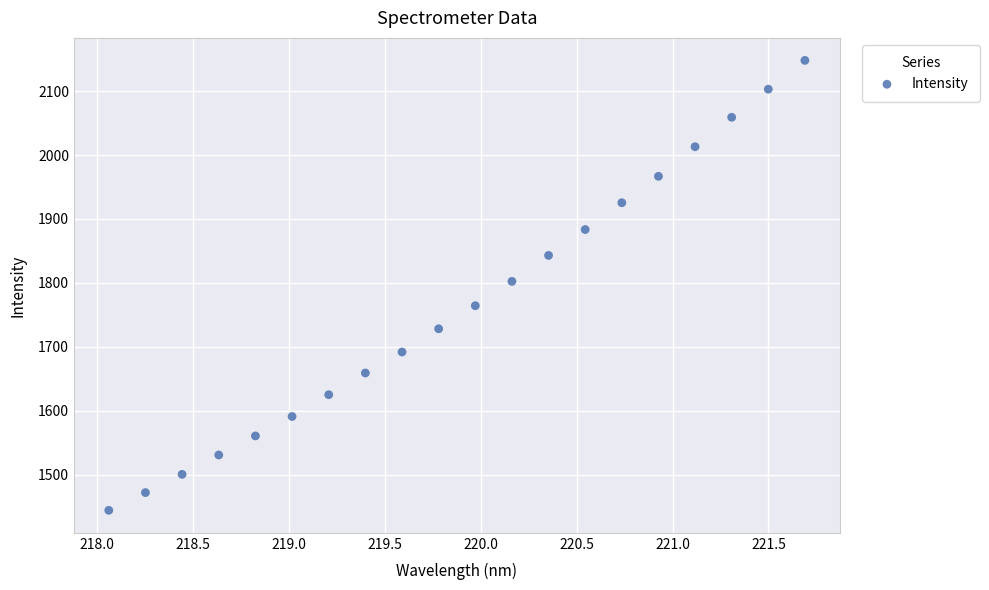

What is the range of X values (max minus min)?

3.6